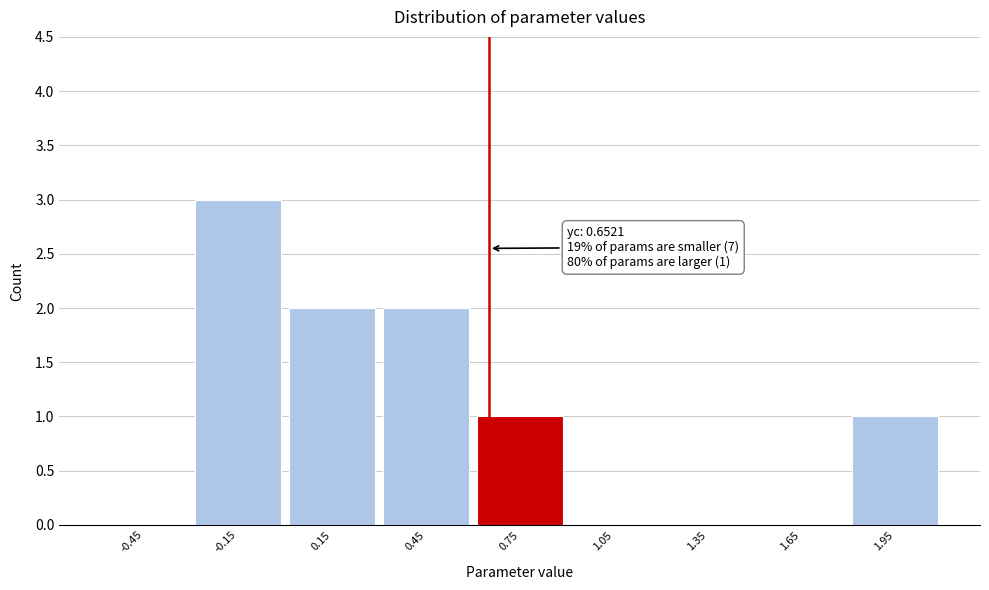

Which range on the x-axis has the tallest bar?

-0.3 to 0.0